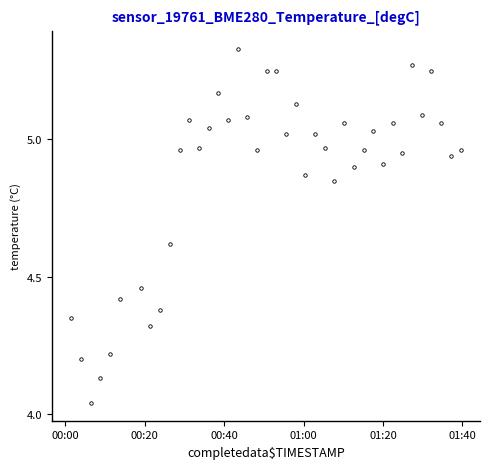

What is the difference between the maximum and second lowest values?

1.2